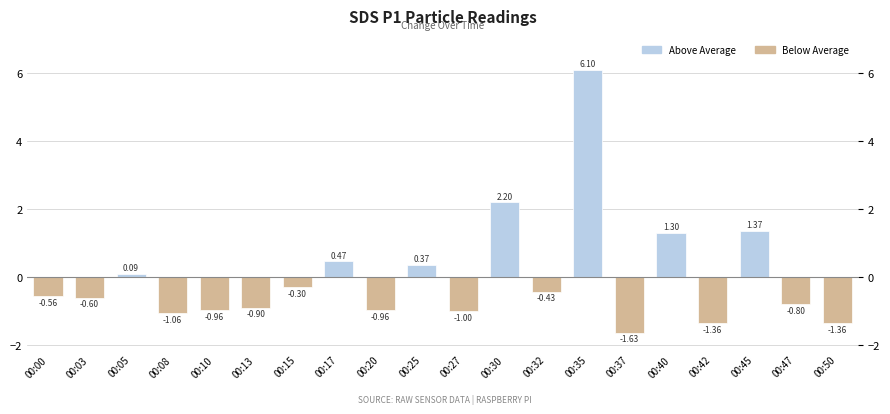

What is the difference between the second highest and minimum values?

3.8